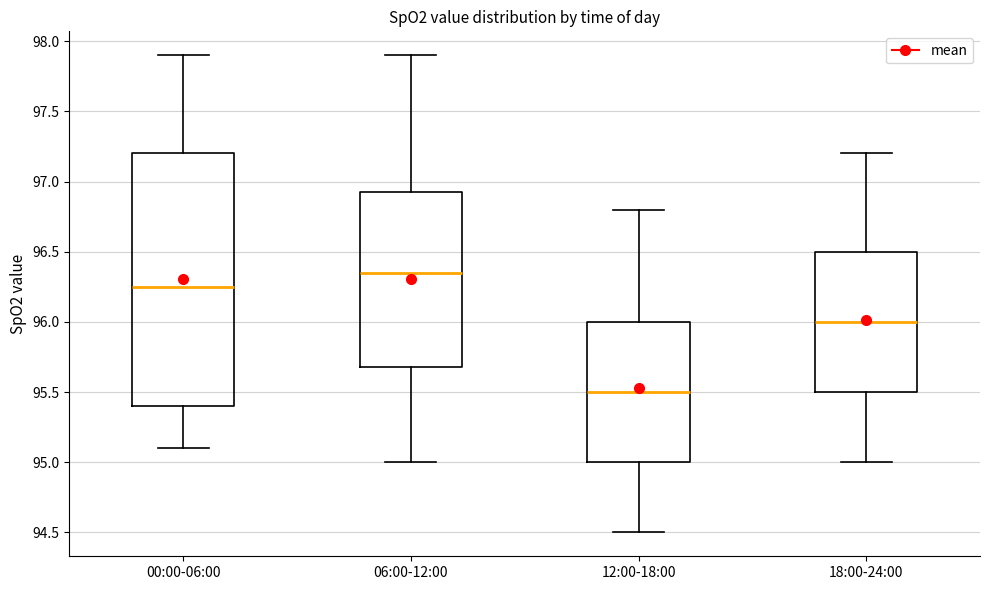

Where does the lower whisker of the box for 06:00-12:00 end on the y-axis? The values are not printed on the chart, so give them approximately, as read against the axis.

95.00